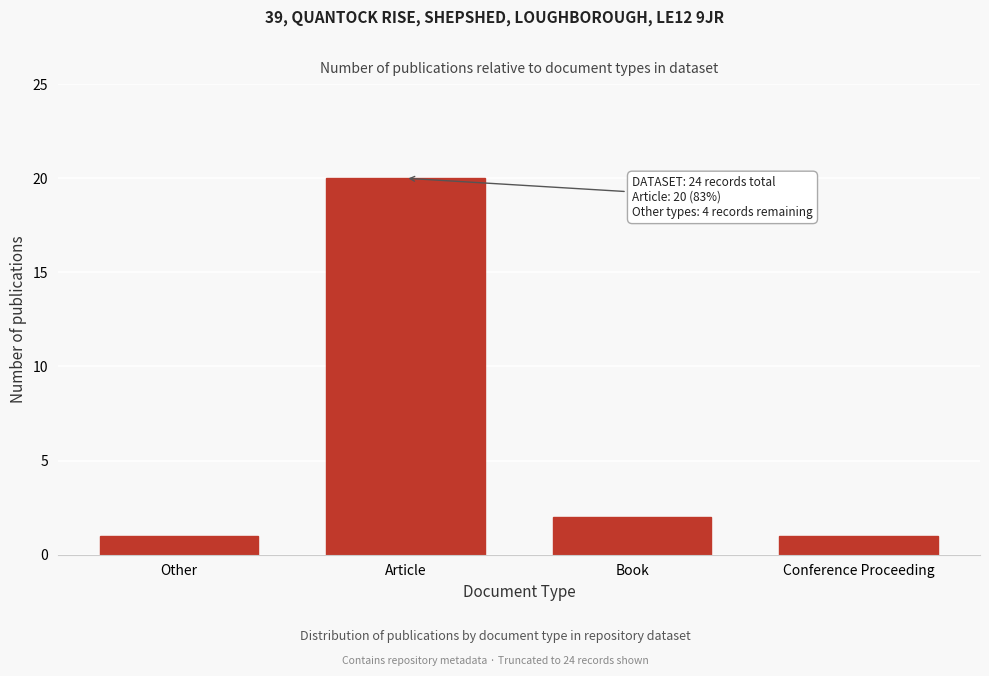

Reading left to right, list all the values displayed in this chart.

1	20	2	1